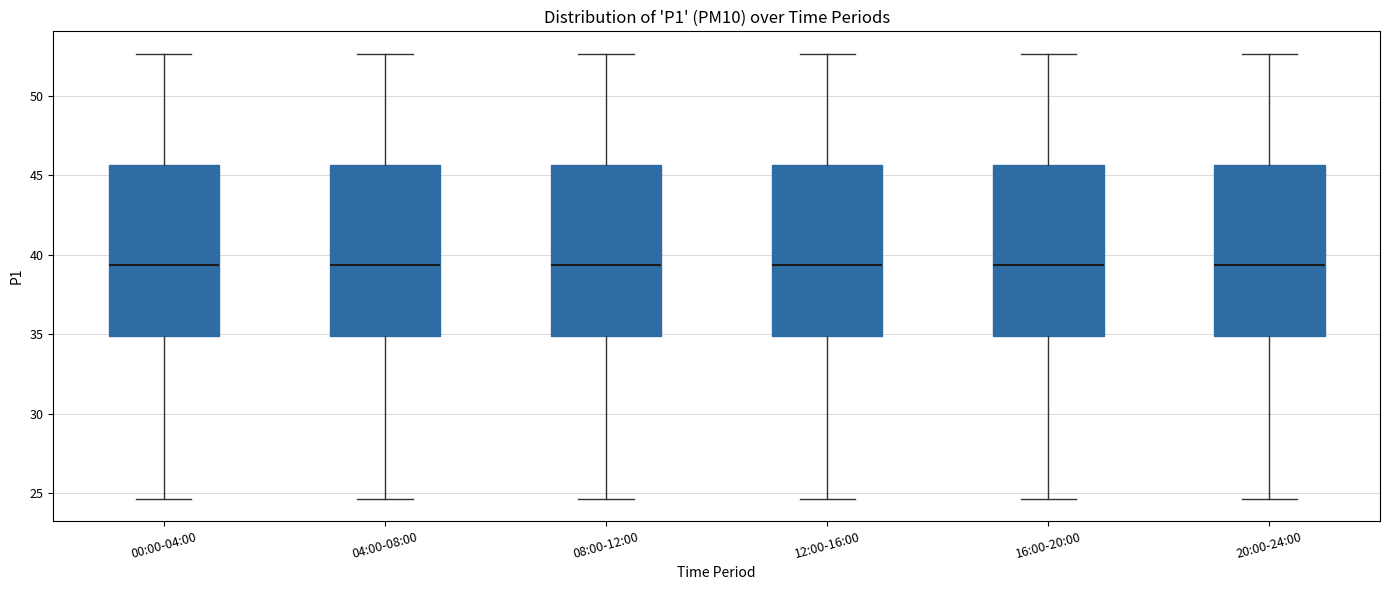

Reading left to right, transcribe this box plot: for each box, give where its median line is, the range the box spans, and where its two whiskers end, as read against the y-axis. The values are not printed on the chart, so give them approximately, as read against the axis.

00:00-04:00: median 39.5, box 35.0 to 45.5, whiskers 24.5 to 52.5
04:00-08:00: median 39.5, box 35.0 to 45.5, whiskers 24.5 to 52.5
08:00-12:00: median 39.5, box 35.0 to 45.5, whiskers 24.5 to 52.5
12:00-16:00: median 39.5, box 35.0 to 45.5, whiskers 24.5 to 52.5
16:00-20:00: median 39.5, box 35.0 to 45.5, whiskers 24.5 to 52.5
20:00-24:00: median 39.5, box 35.0 to 45.5, whiskers 24.5 to 52.5